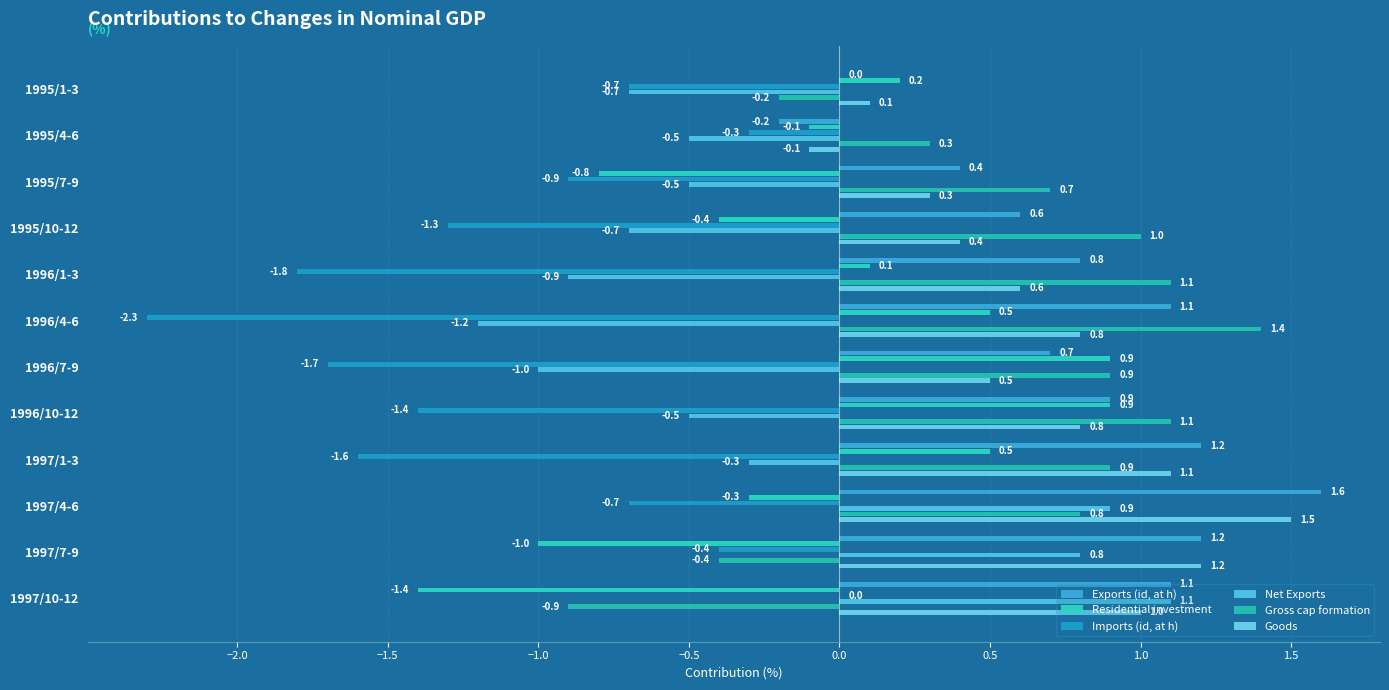

How many values in Gross cap formation are above zero?

9